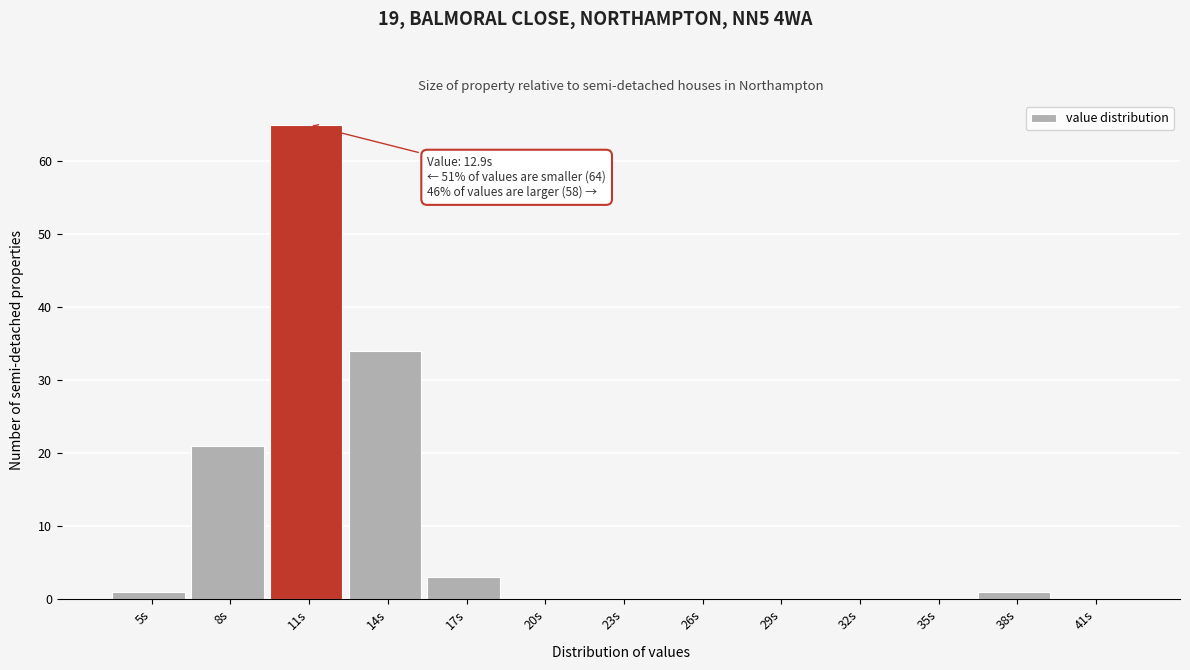

Reading left to right, list all the values displayed in this chart.

5s=1	8s=21	11s=65	14s=34	17s=3	20s=0	23s=0	26s=0	29s=0	32s=0	35s=0	38s=1	41s=0